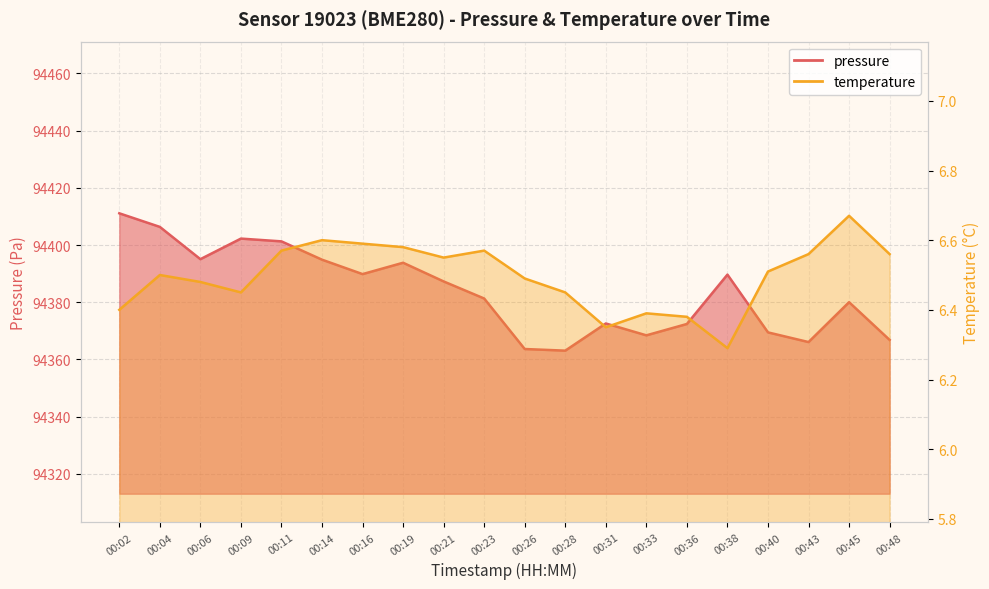

At which category is the sum across all series the highest?

00:02